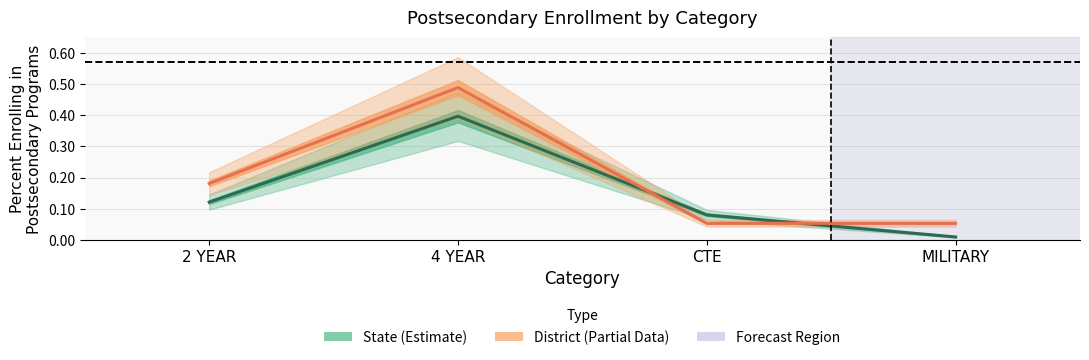

List the labels in order of State Number value, smallest first.

MILITARY, CTE, 2 YEAR, 4 YEAR